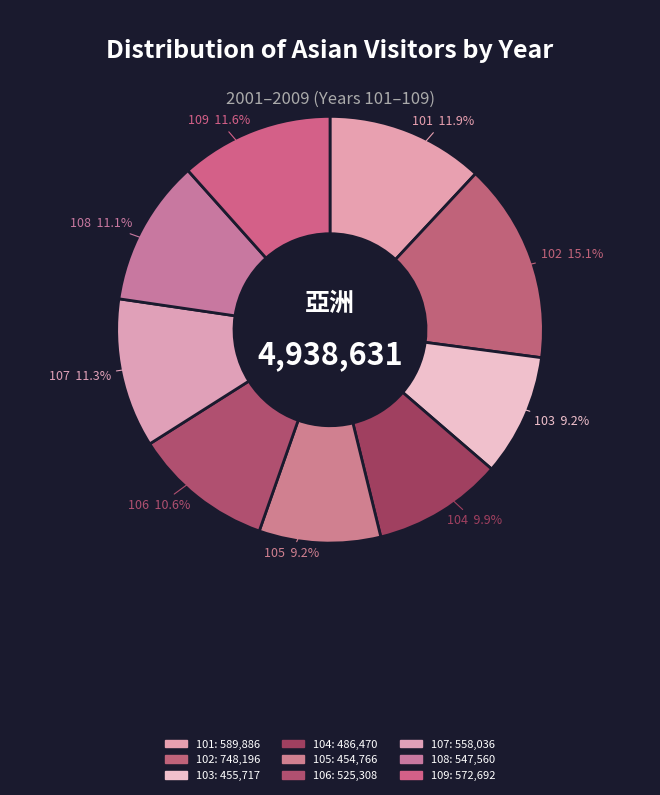

What portion of the pie excludes 105?

90.8%